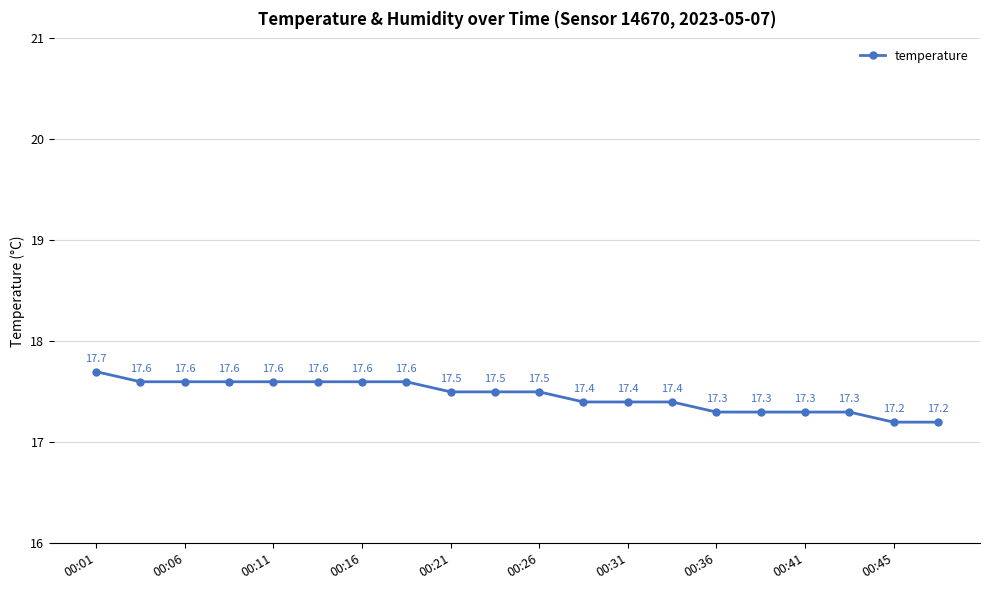

What is the sum of all values?

349.2